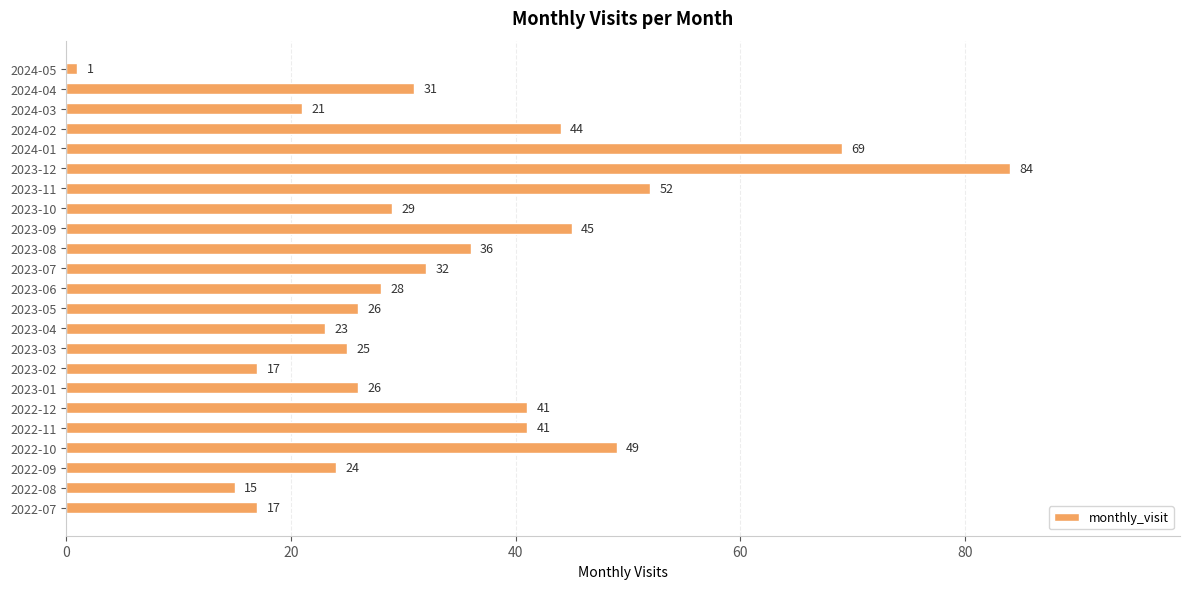

How many values are below 29?

11